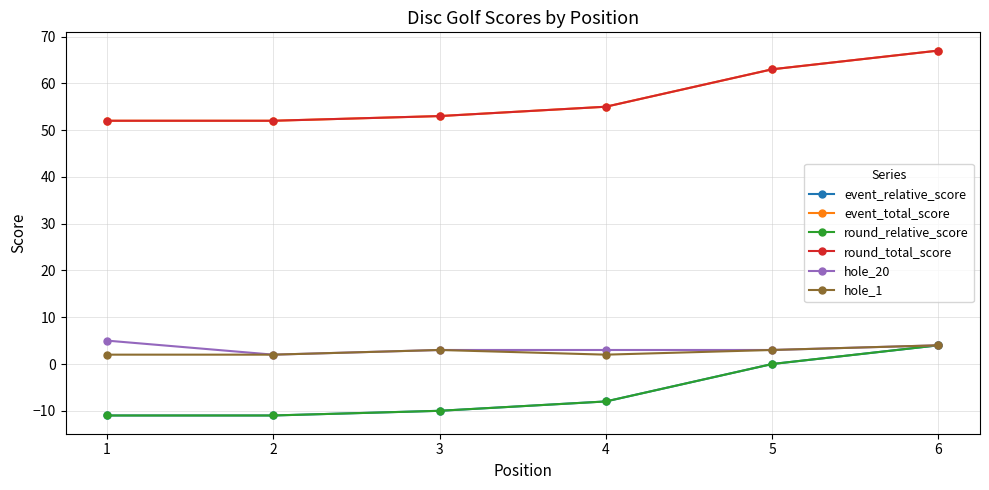

Does the chart display data point markers on the line(s)?

Yes